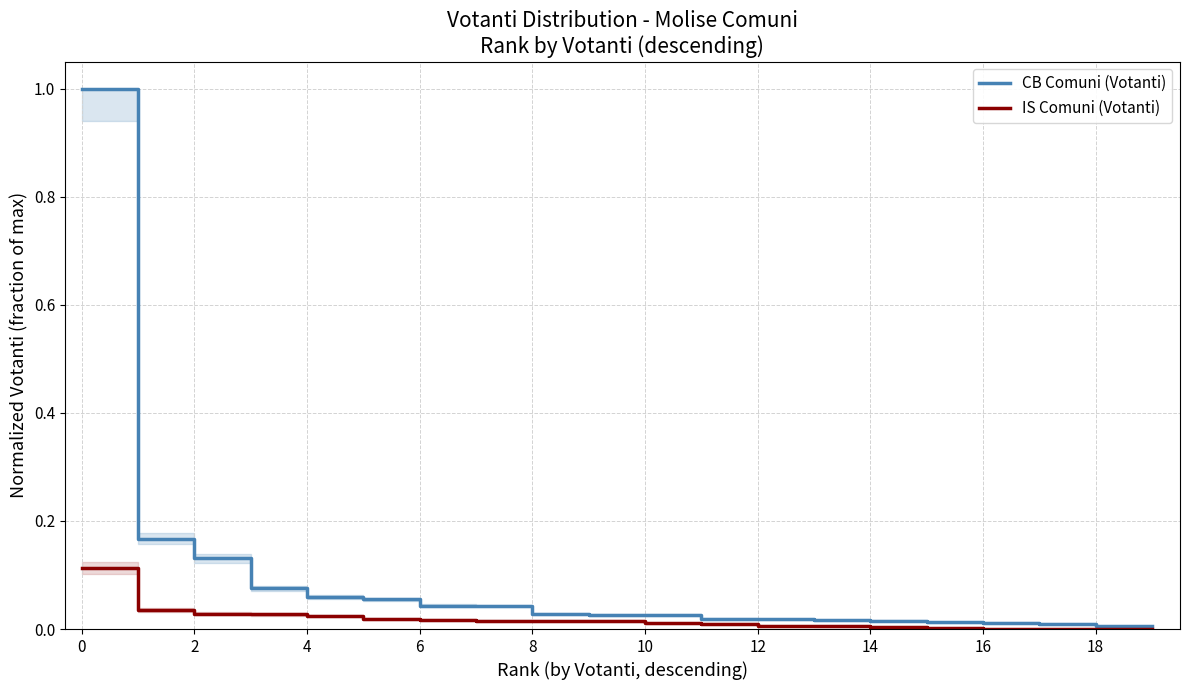

Is the value of IS Comuni (Votanti) at 16 greater than the value of CB Comuni (Votanti) at 18?

No